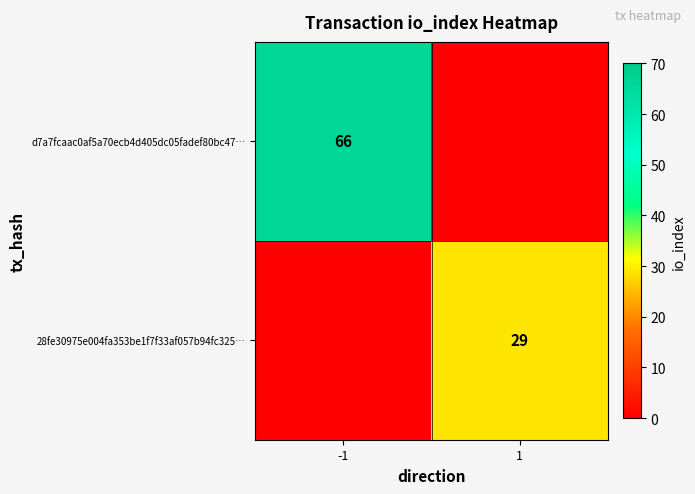

True or false: d7a7fcaac0af5a70ecb4d405dc05fadef80bc47… has a value of 66 at -1.

True